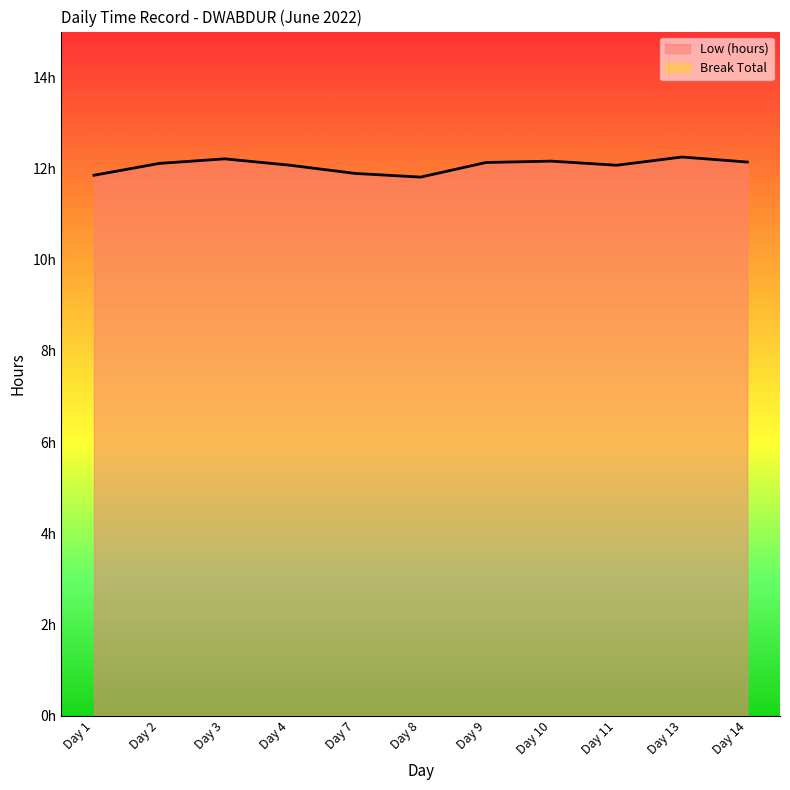

The value at Day 8 is 19.3. True or false?

False